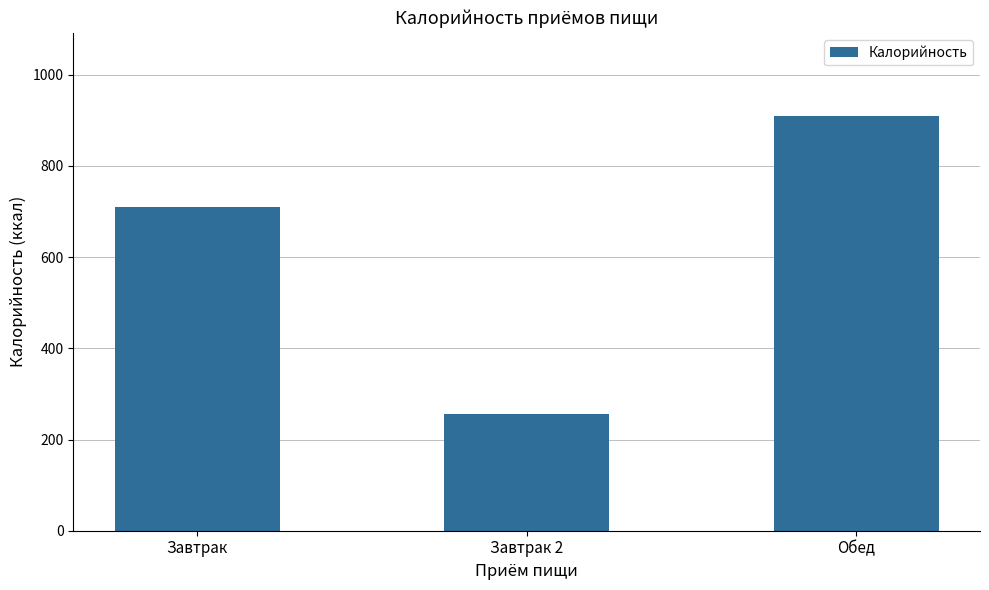

Which label corresponds to the largest value in the chart?

Обед